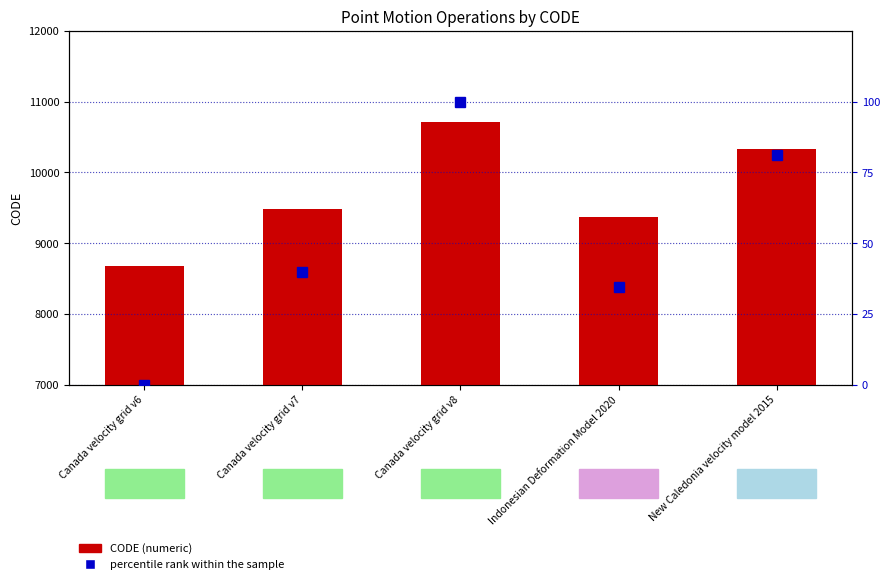

Rank the series by their maximum value, from lowest to highest.

percentile rank within the sample, CODE (numeric)